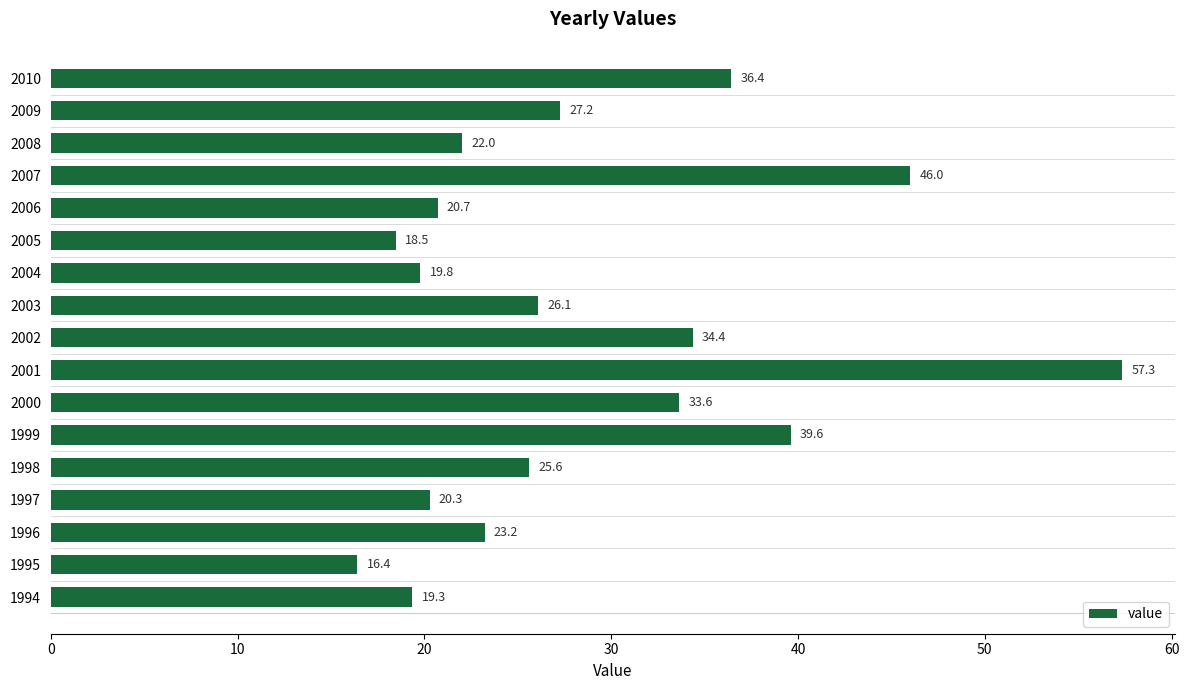

What is the greatest value displayed?

57.3